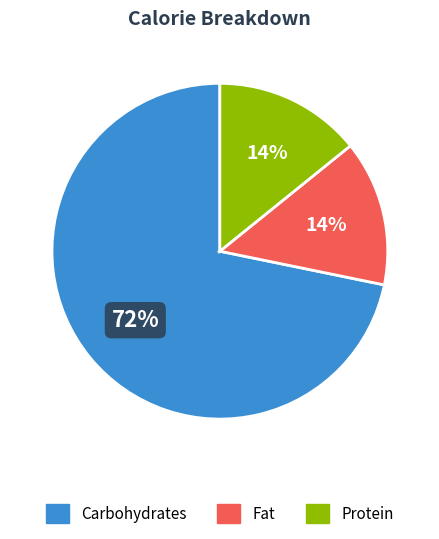

Which slice is the largest?

Carbohydrates